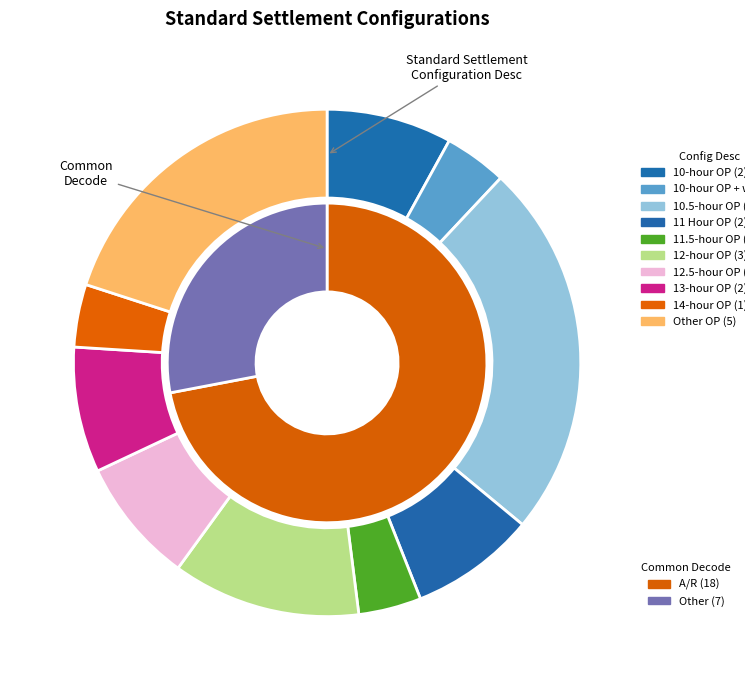

The 10-hour OP slice represents 15% of the pie. True or false?

False